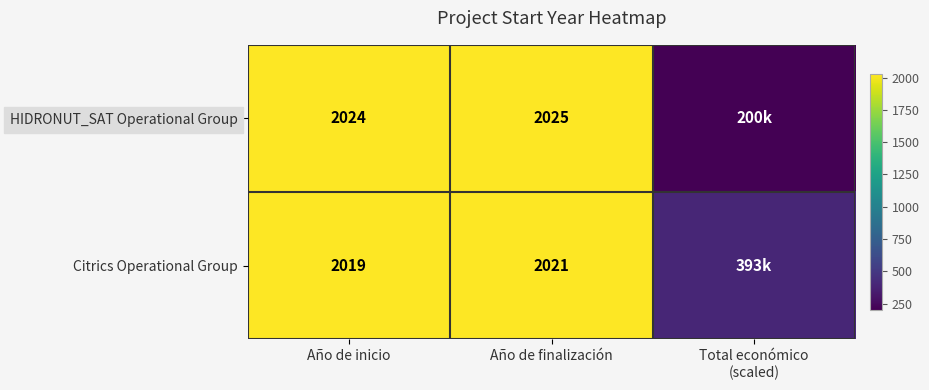

What is the difference between the Citrics Operational Group values at Año de inicio and Año de finalización?

2.0